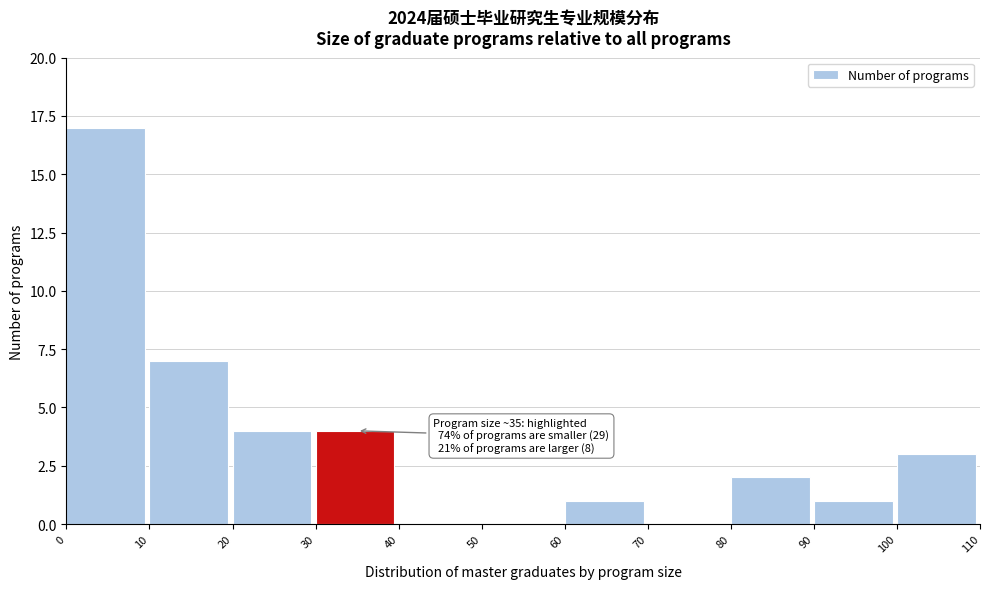

Which range on the x-axis has the tallest bar?

0 to 10